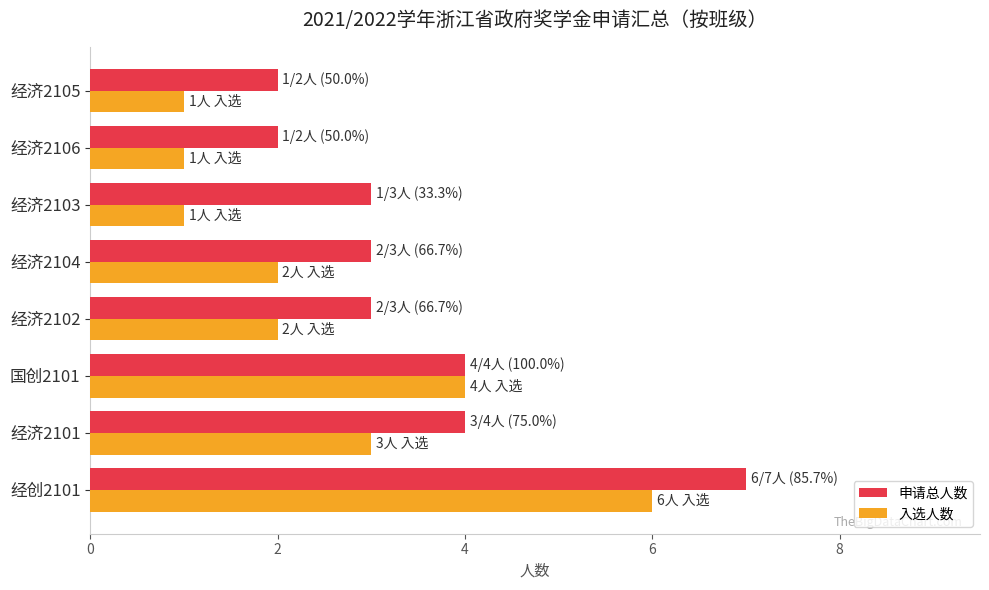

Read the 申请总人数 value at 经创2101.

7